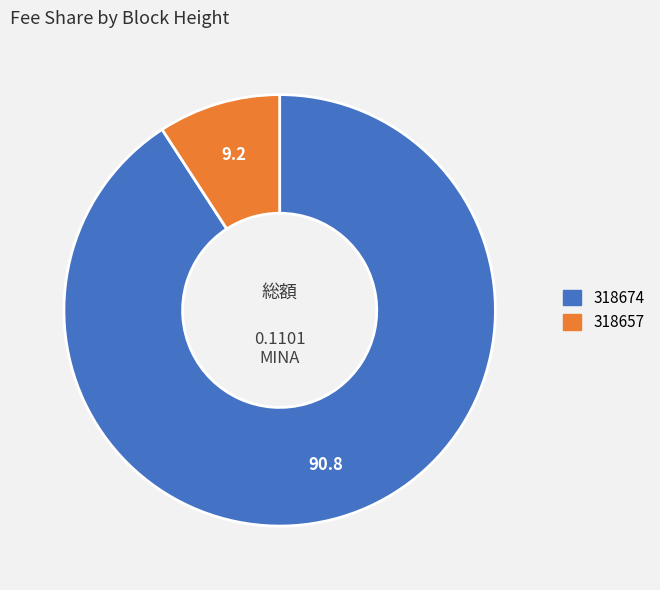

Count the number of slices in the pie.

2